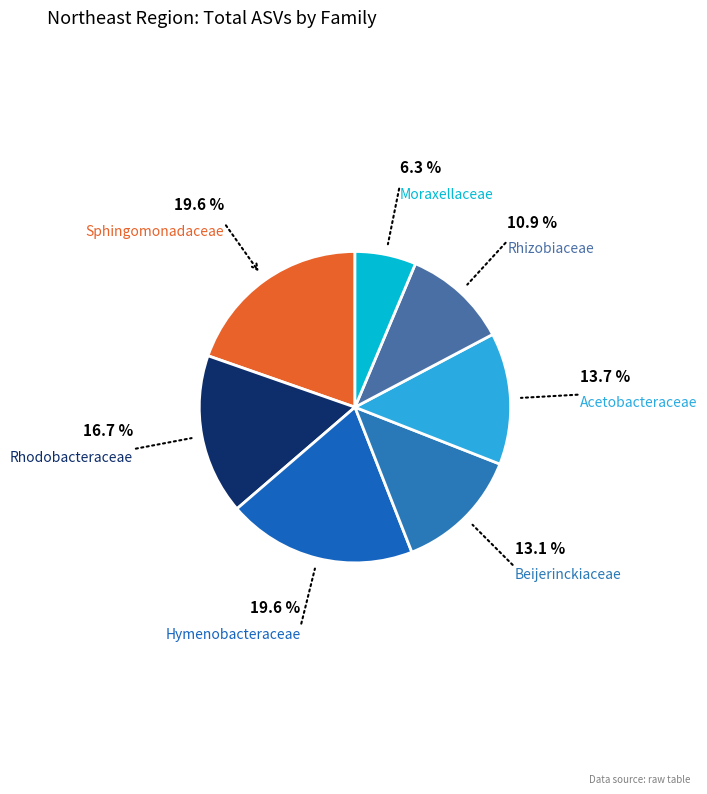

Does any single category account for the majority?

No